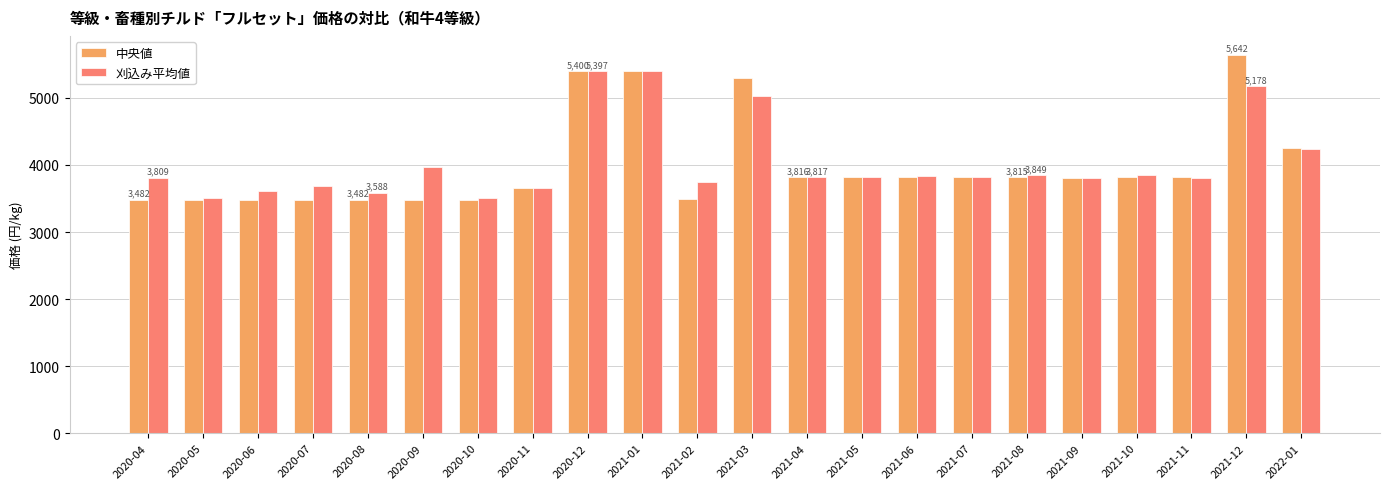

How many series are shown in this chart?

2